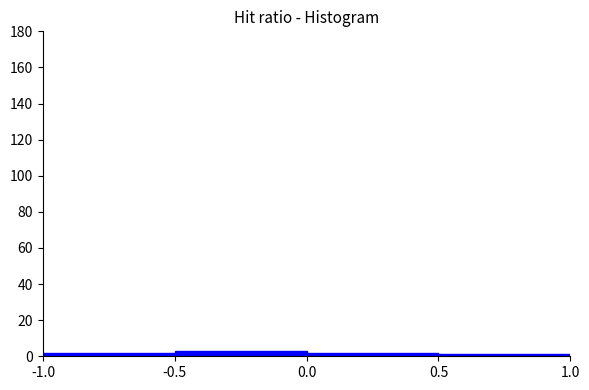

What is the height of the bar covering -1.0 to -0.5 on the x-axis? The values are not printed on the chart, so give them approximately, as read against the axis.

2